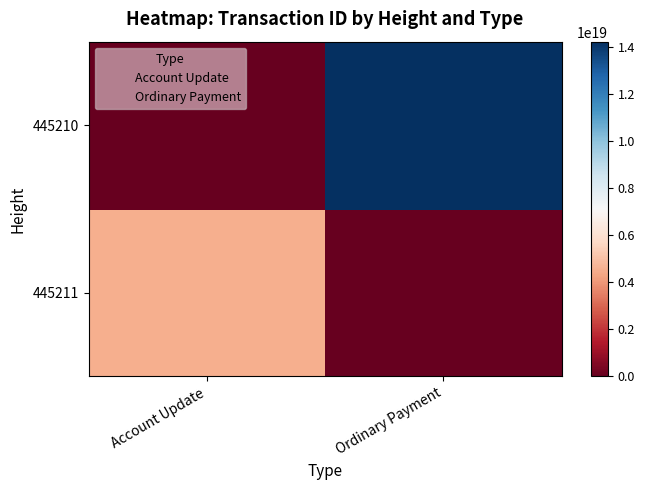

What is the difference between the maximum and minimum values in the Ordinary Payment series?

14235036716719286272